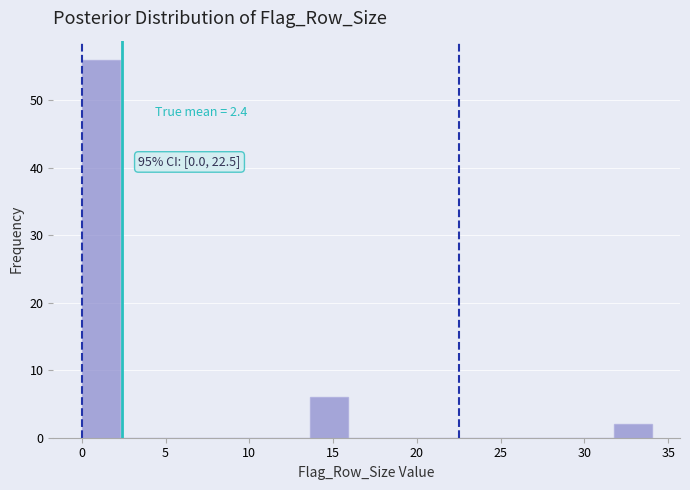

Over which range of the x-axis is the bar tallest?

0.0 to 2.5